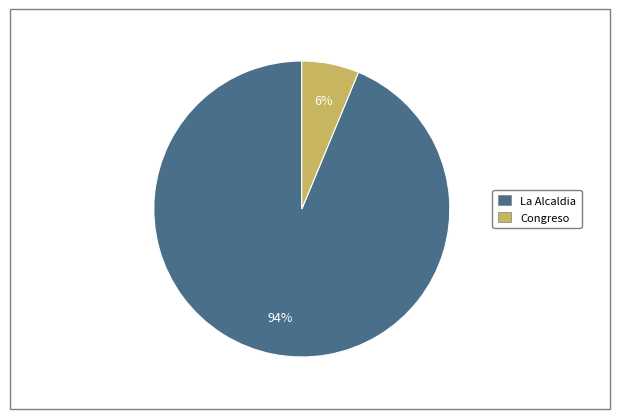

Which has a higher value, La Alcaldia or Congreso?

La Alcaldia